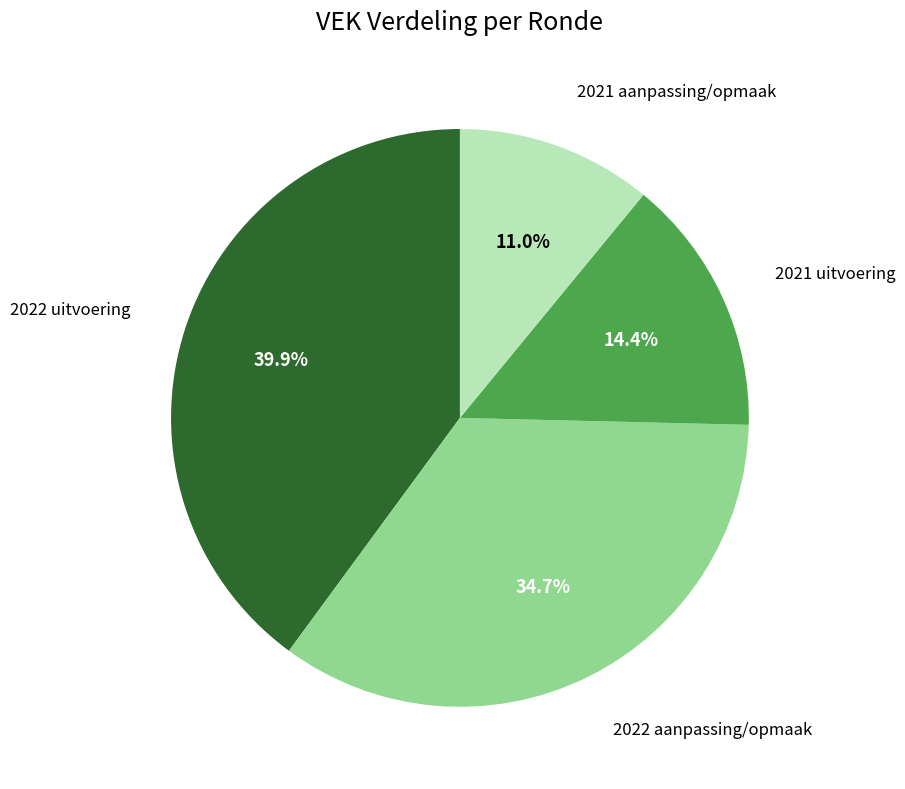

What is the ratio of the value at 2021 uitvoering to the value at 2022 uitvoering?

0.4